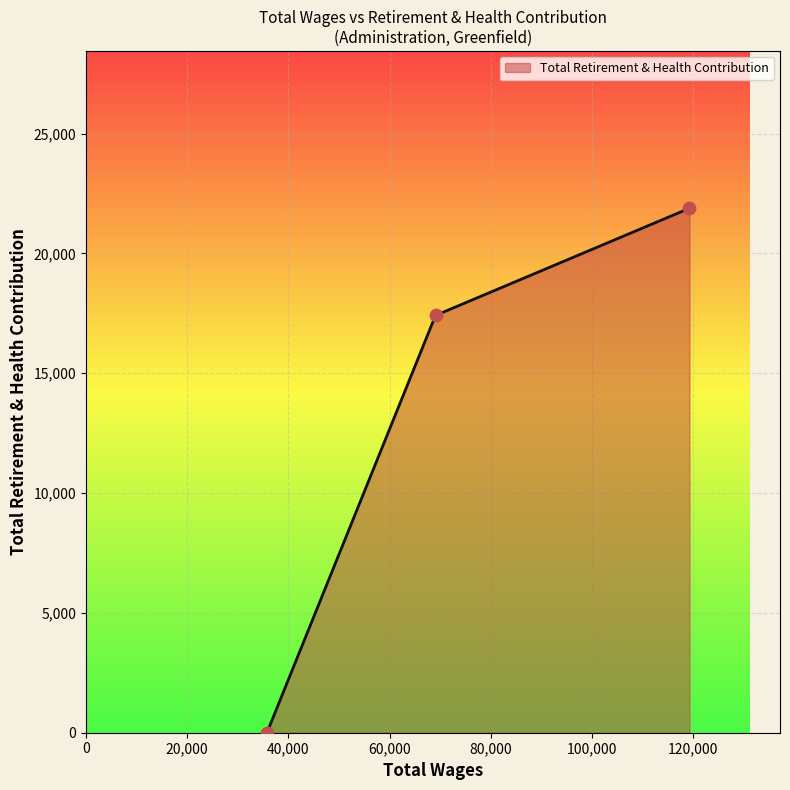

What is the maximum value shown in the chart?

21886